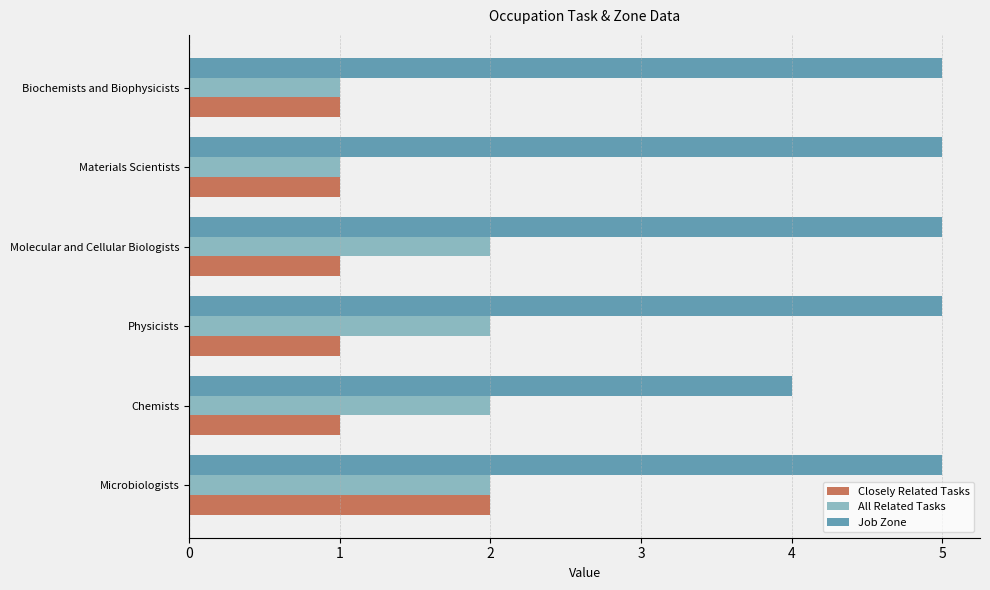

What is the maximum value for Closely Related Tasks?

2